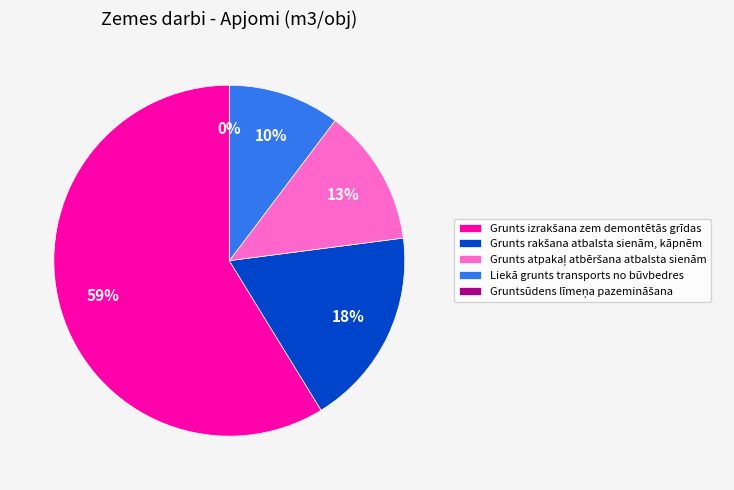

Is there a majority slice in this chart?

Yes